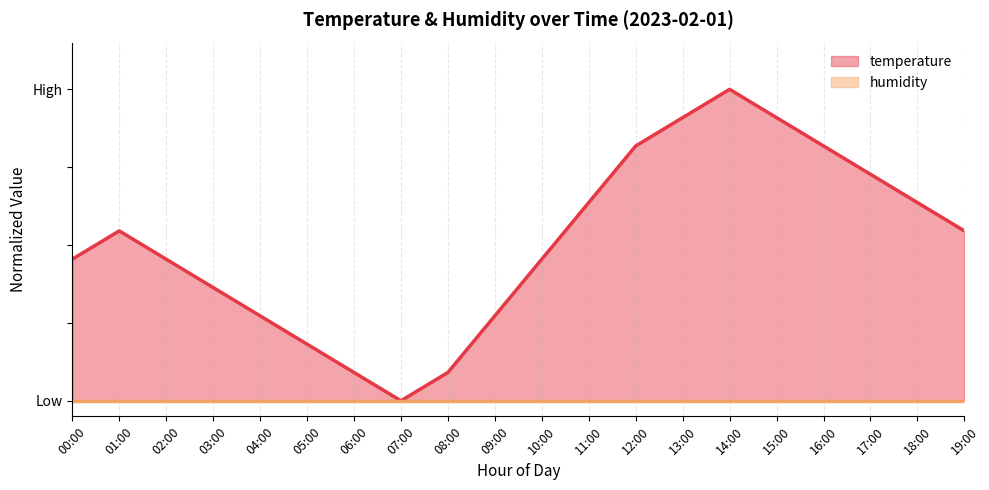

The value at 15:00 is 1.6. True or false?

False